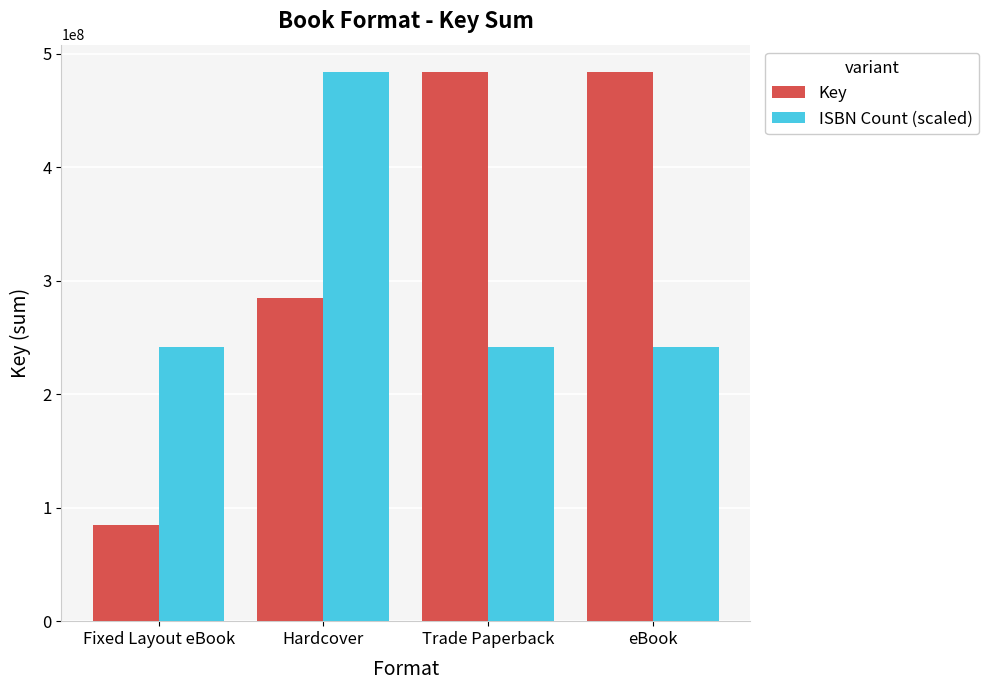

What are all the series names shown in the legend?

Key, ISBN Count (scaled)